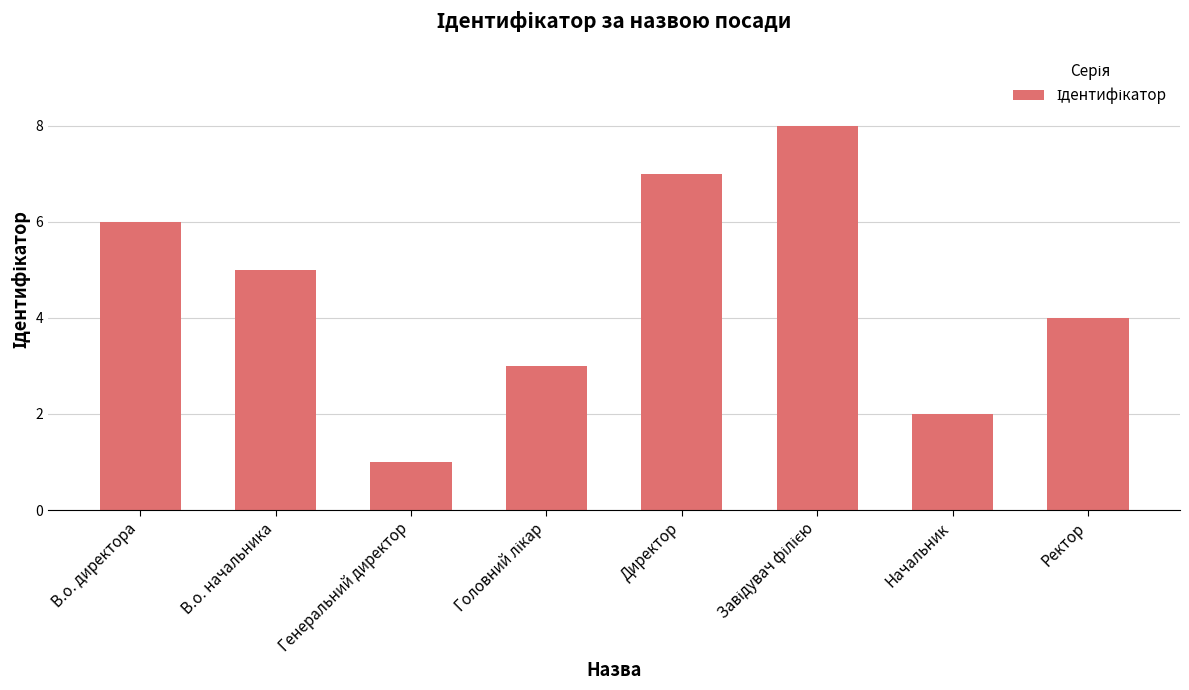

Which label corresponds to the smallest value in the chart?

Генеральний директор